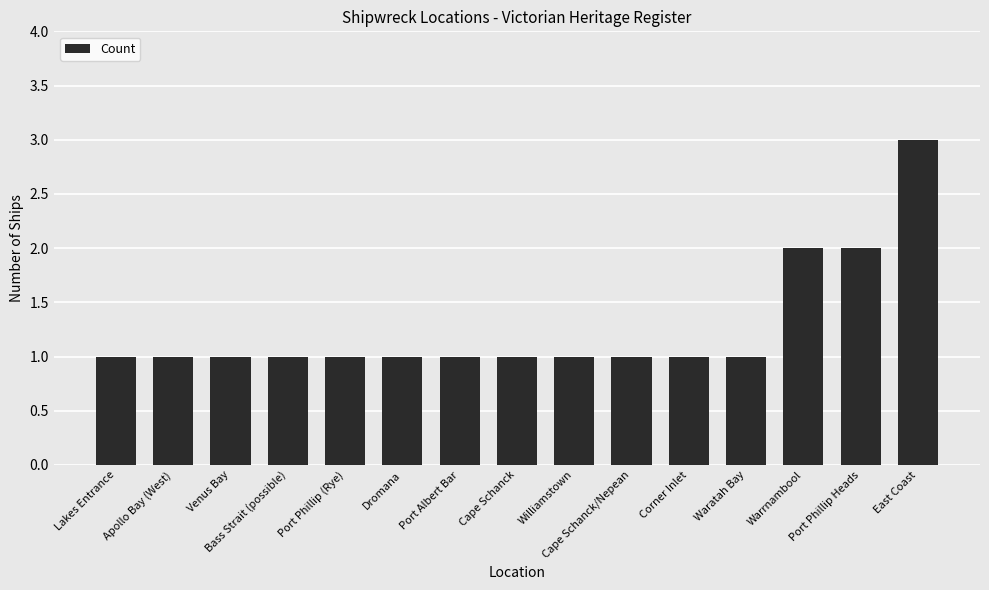

What is the greatest value displayed?

3